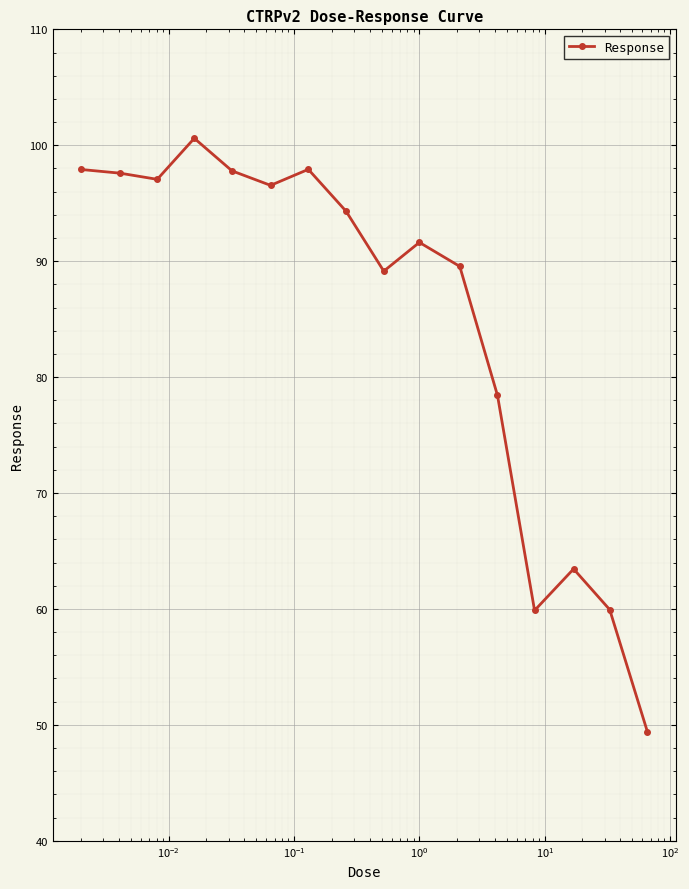

True or false: there are more than 0 points higher than both neighbors.

True